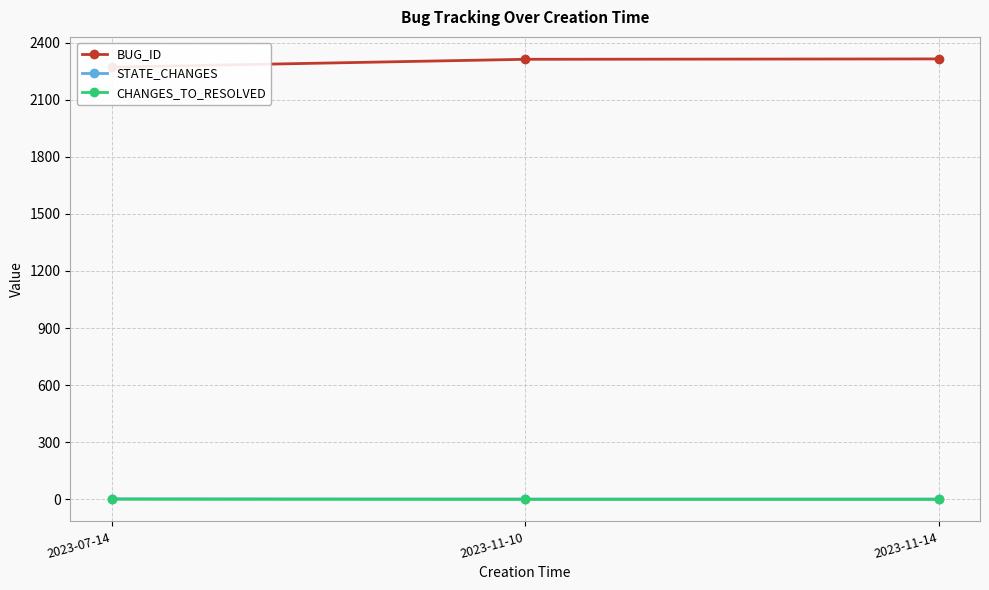

Which series has the largest total across all categories?

BUG_ID